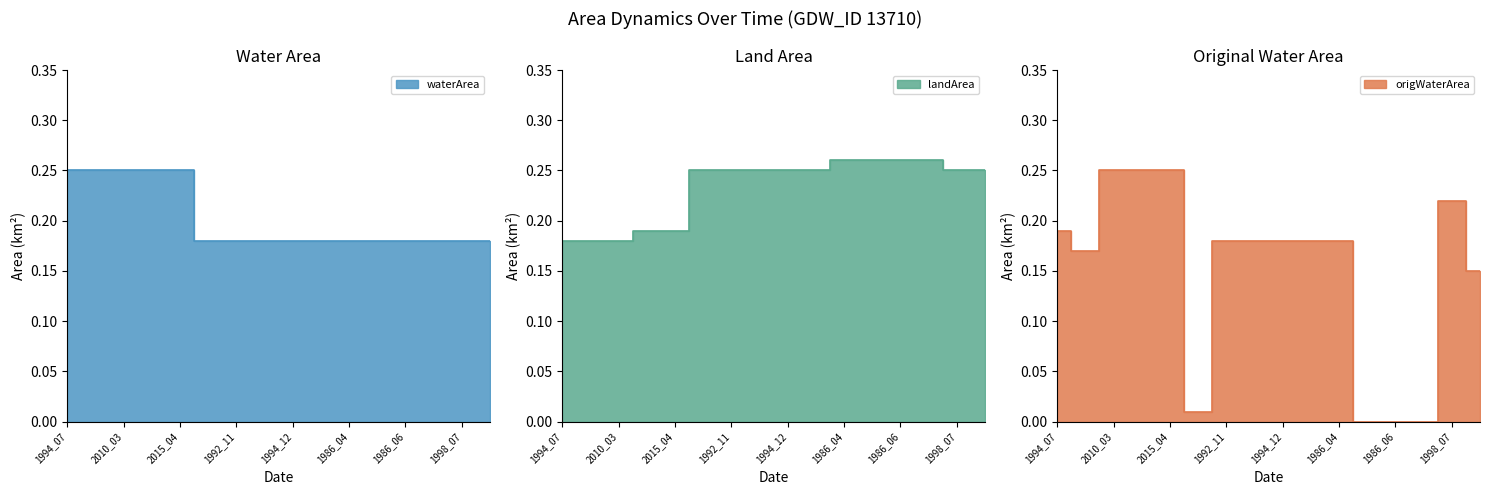

Which series ends up on top after the final intersection of origWaterArea and waterArea?

waterArea